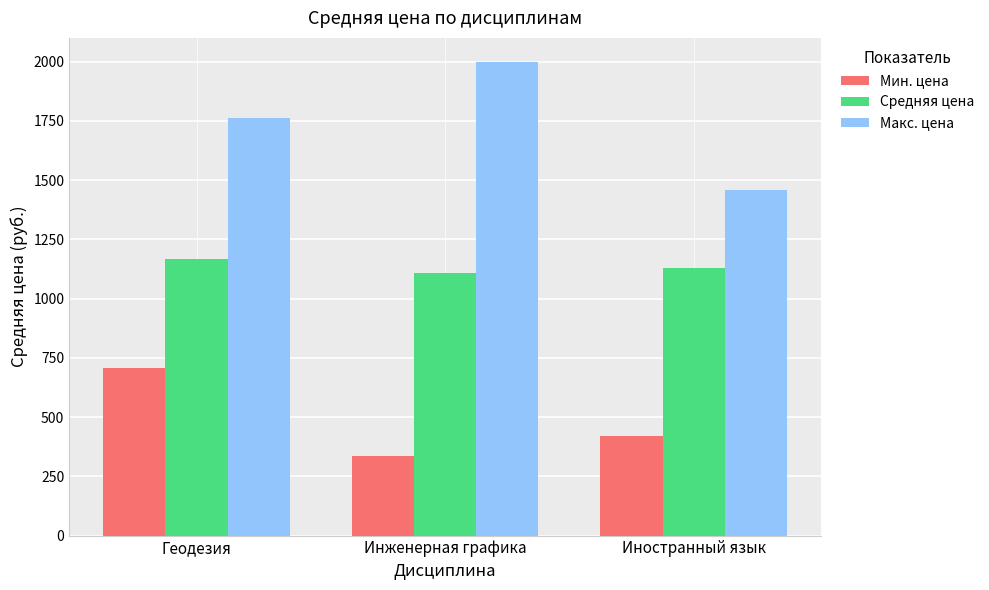

What is the difference between the maximum and second lowest values in the Мин. цена series?

287.1